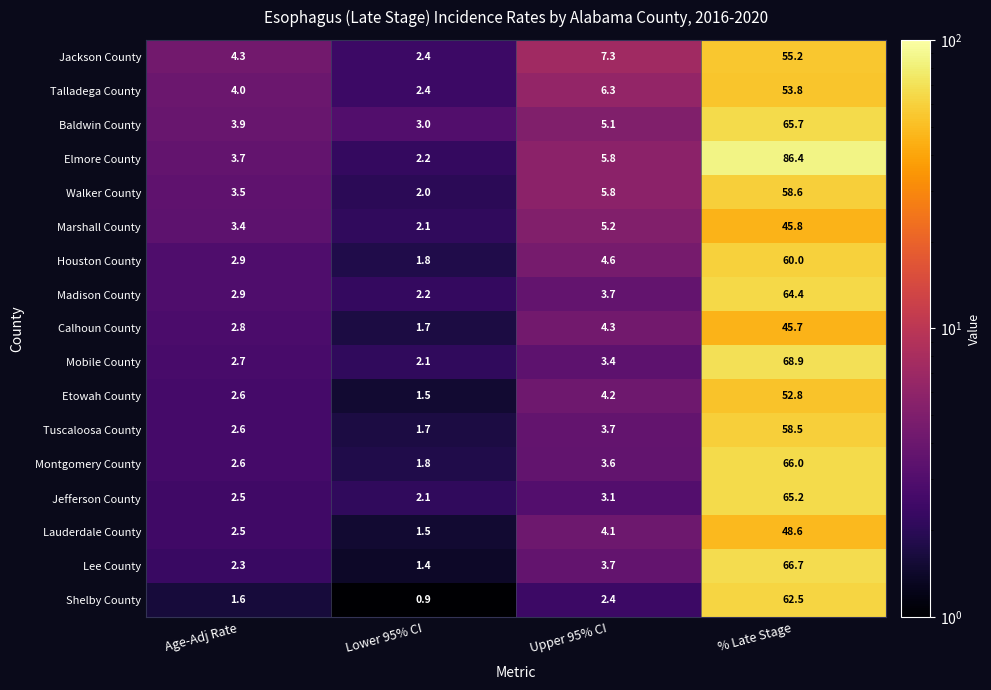

What is the sum of the Talladega County values at Upper 95% CI and Age-Adj Rate?

10.3